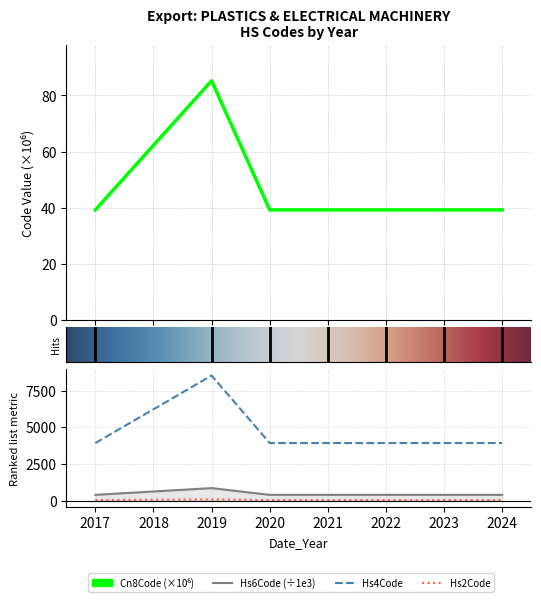

True or false: Hs2Code and Cn8Code_scaled intersect in this chart.

False